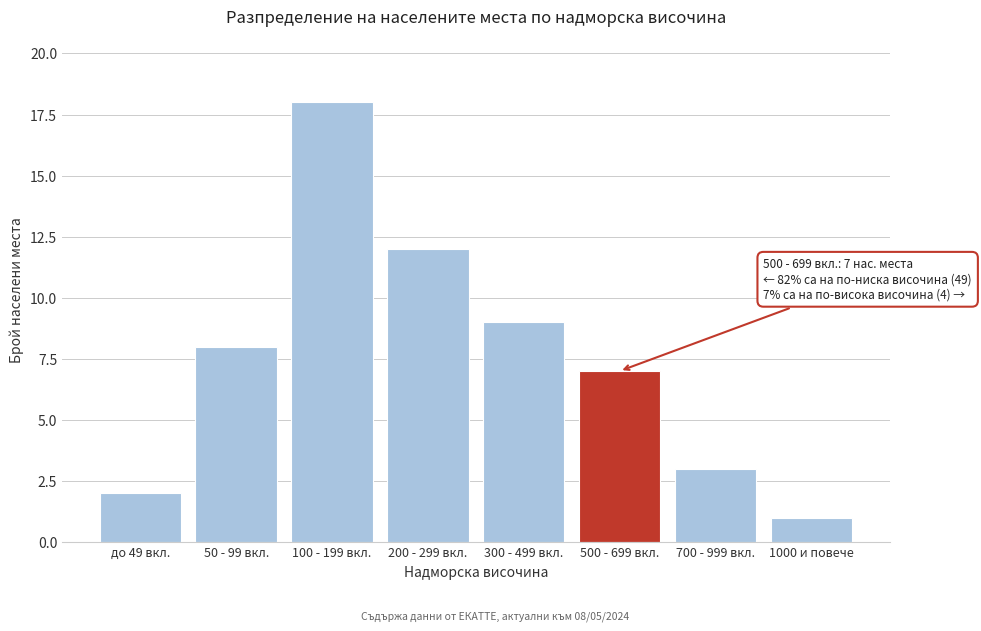

Reading right to left, extract all data points from this chart.

1	3	7	9	12	18	8	2